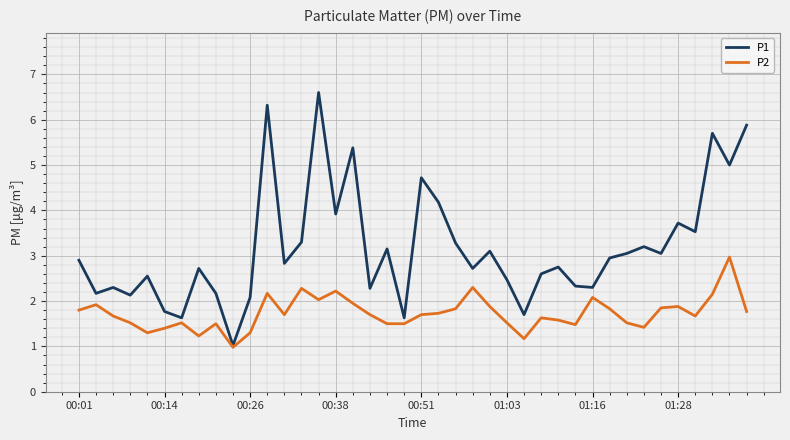

Which series has the largest total across all categories?

P1